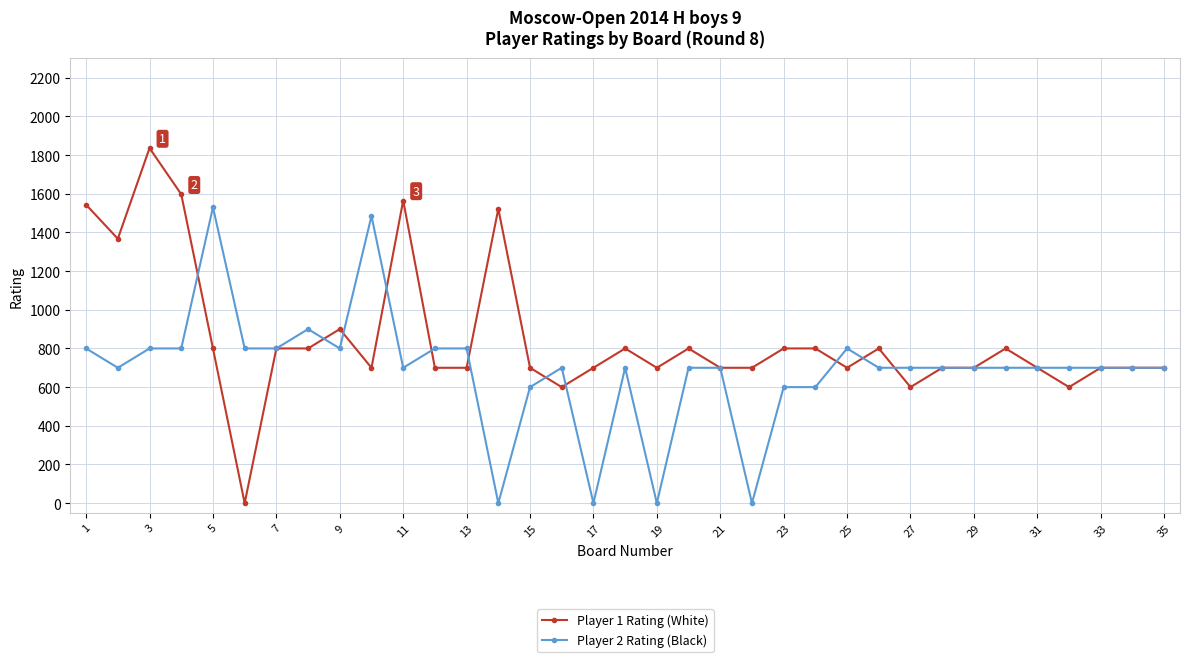

What is the greatest value displayed?

1836